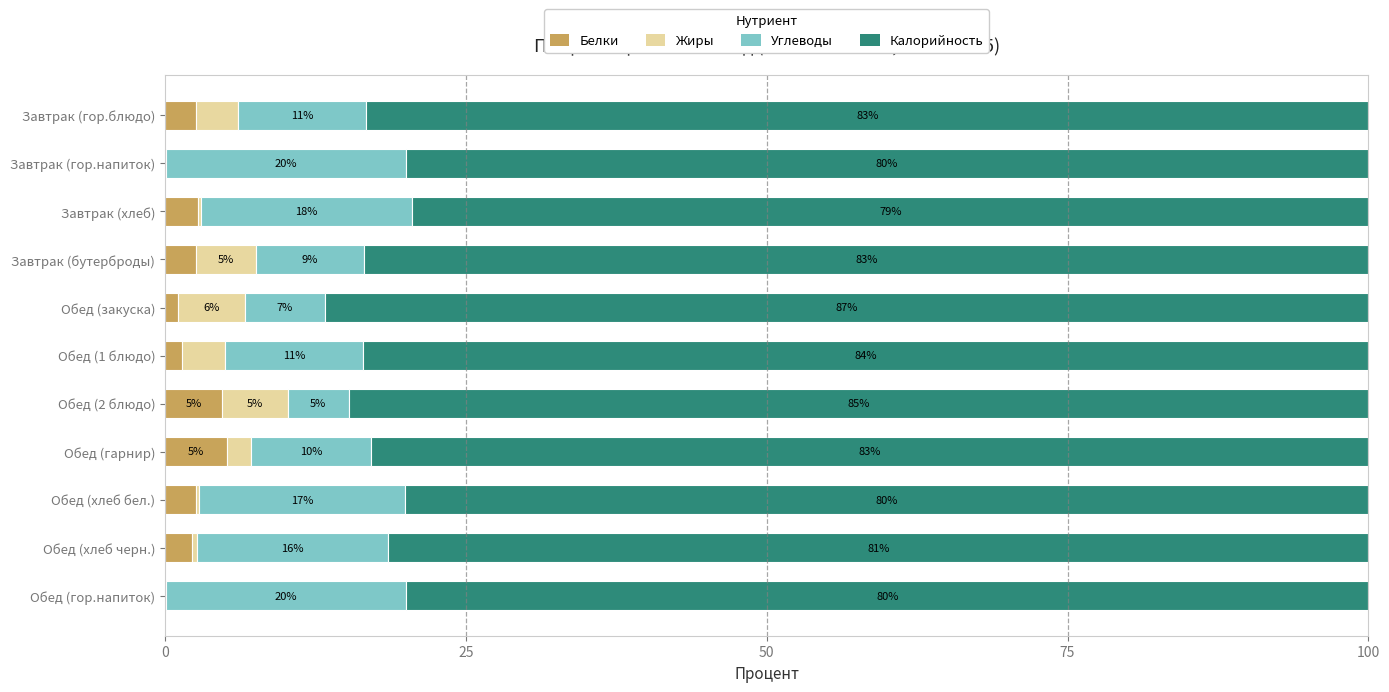

Where is Белки nearest to the value 2?

Обед (хлеб черн.)